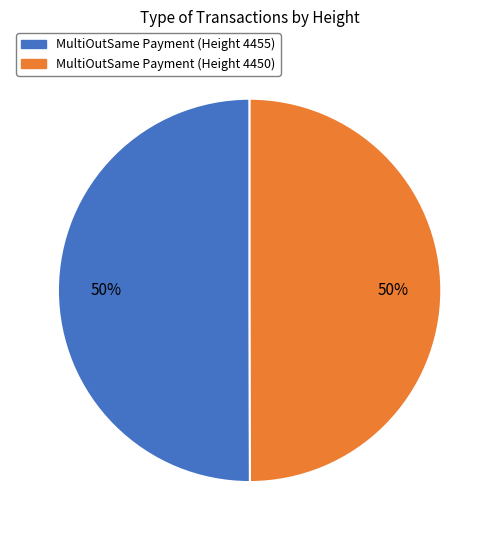

The MultiOutSame Payment (Height 4455) slice represents 59% of the pie. True or false?

False